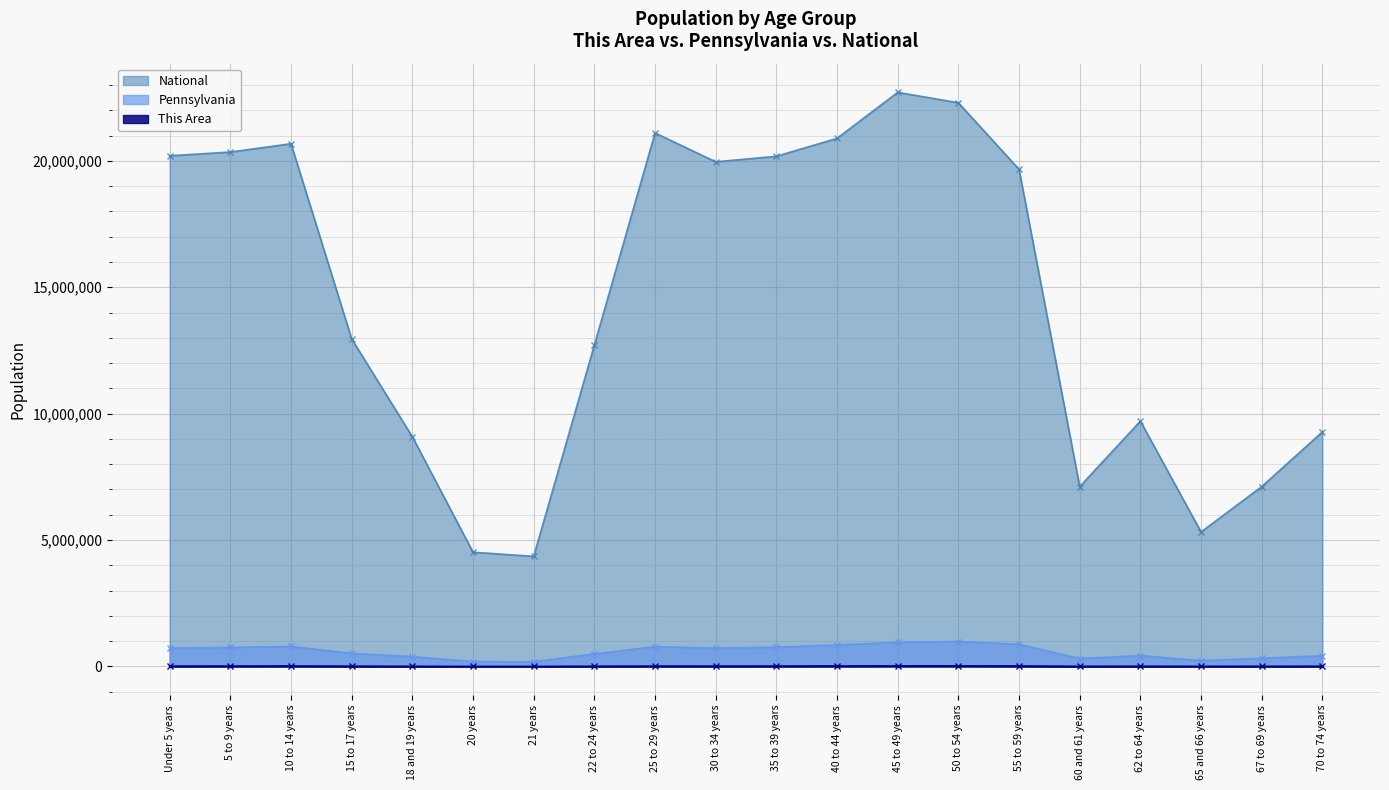

Where does the Pennsylvania series first go above 729538?

5 to 9 years